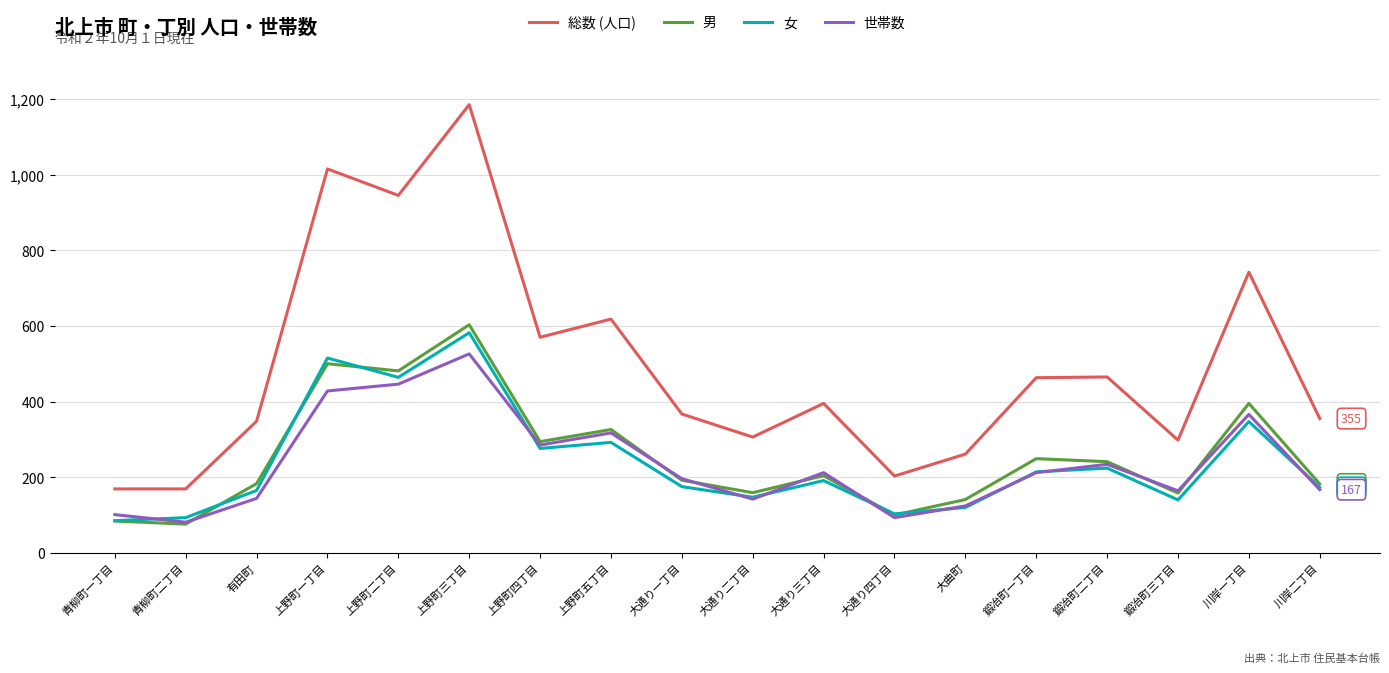

True or false: 男 has a value of 241 at 鍛冶町二丁目.

True